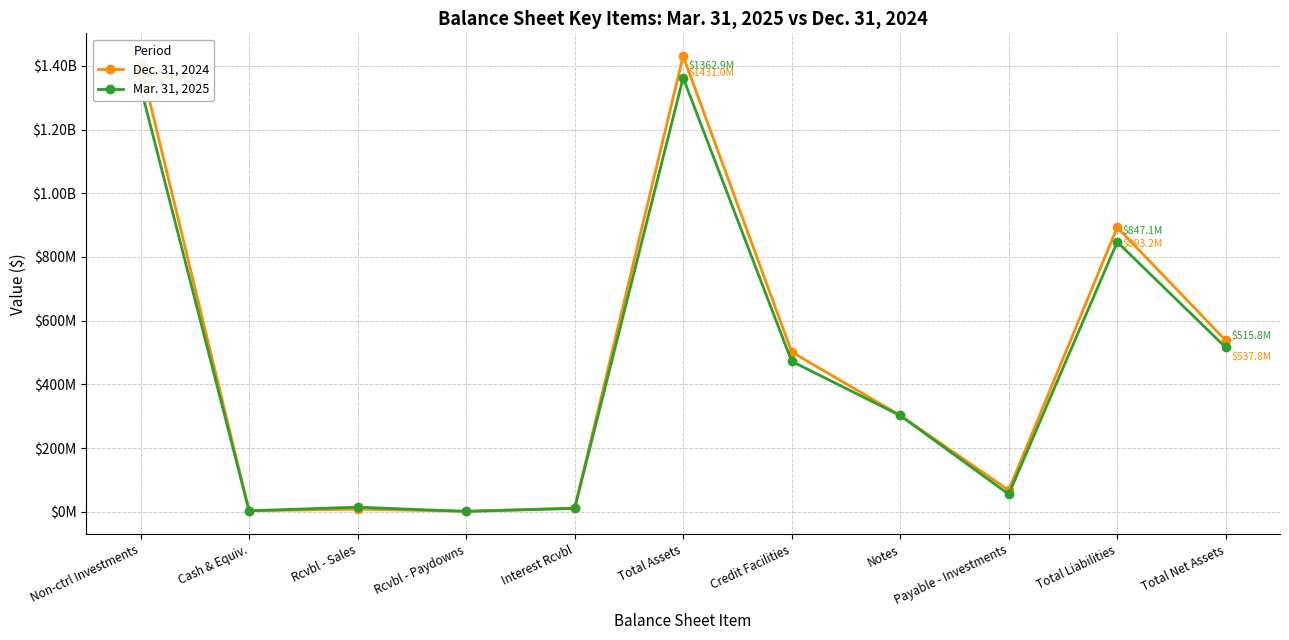

Is this an area chart (filled region under the line)?

No